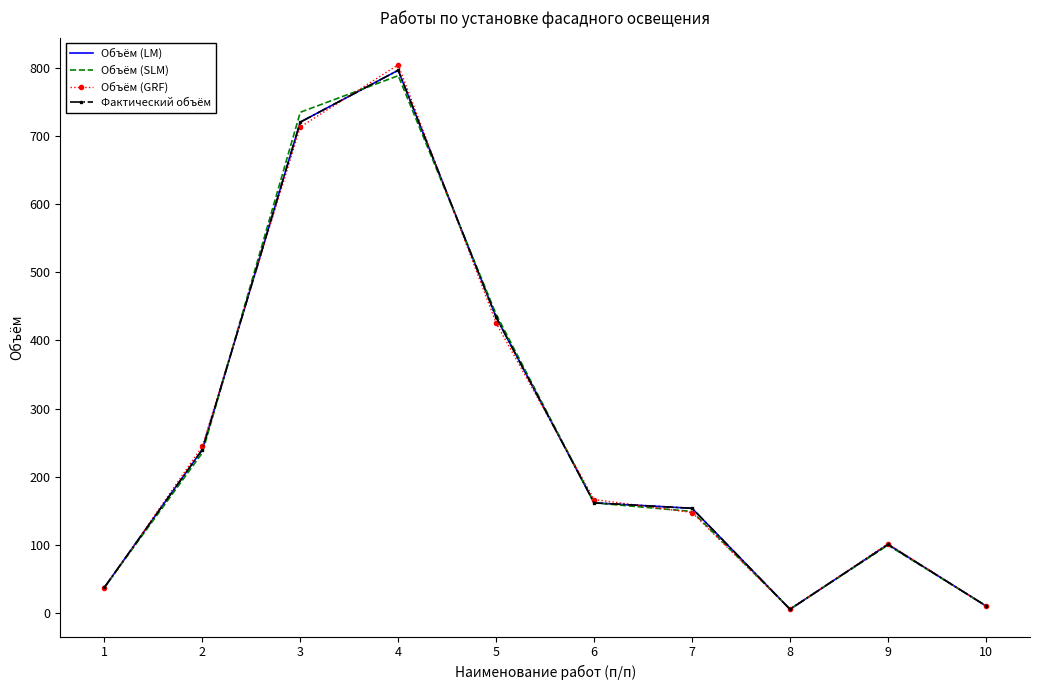

Where is the first local maximum for Объём (SLM)?

4